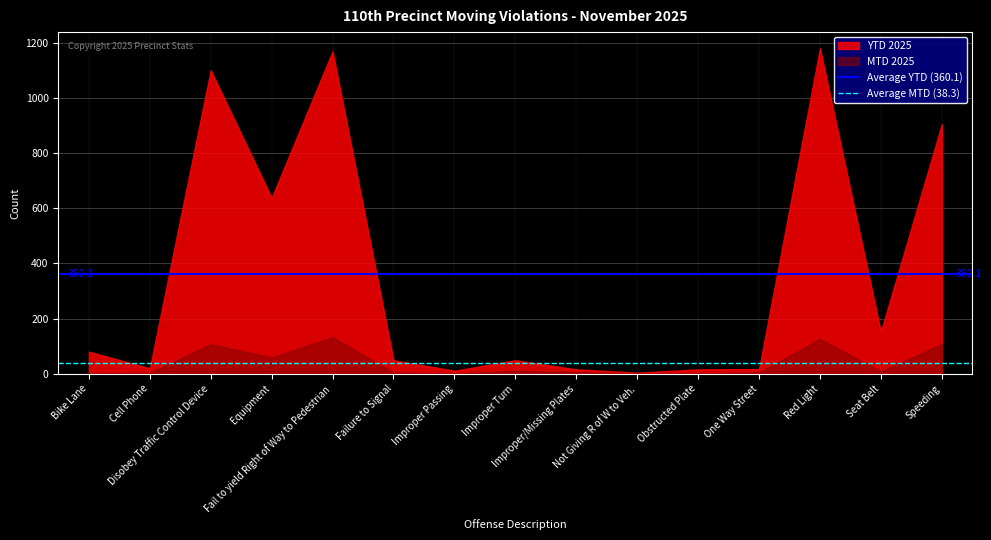

What is the average value of the Average MTD (38.3) series?

38.3